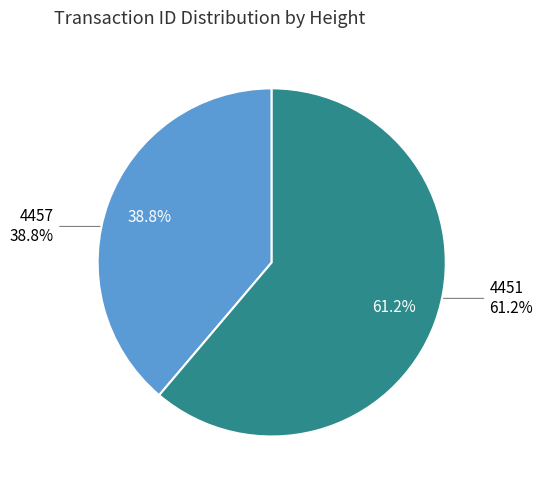

To the nearest percent, what portion does 4457 represent?

39%